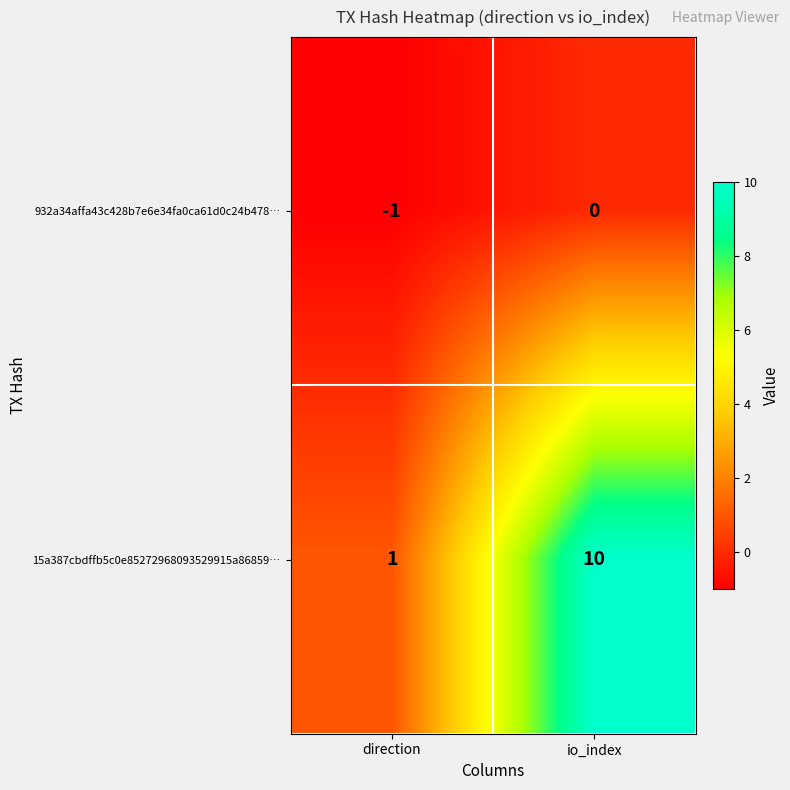

At which label is 15a387cbdffb5c0e85272968093529915a86859… closest to 5?

direction